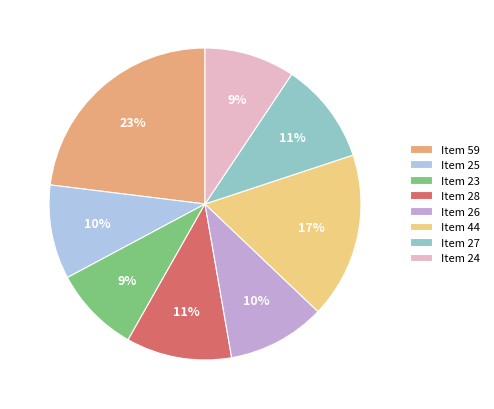

Does Item 23 account for over 50% of the chart?

No